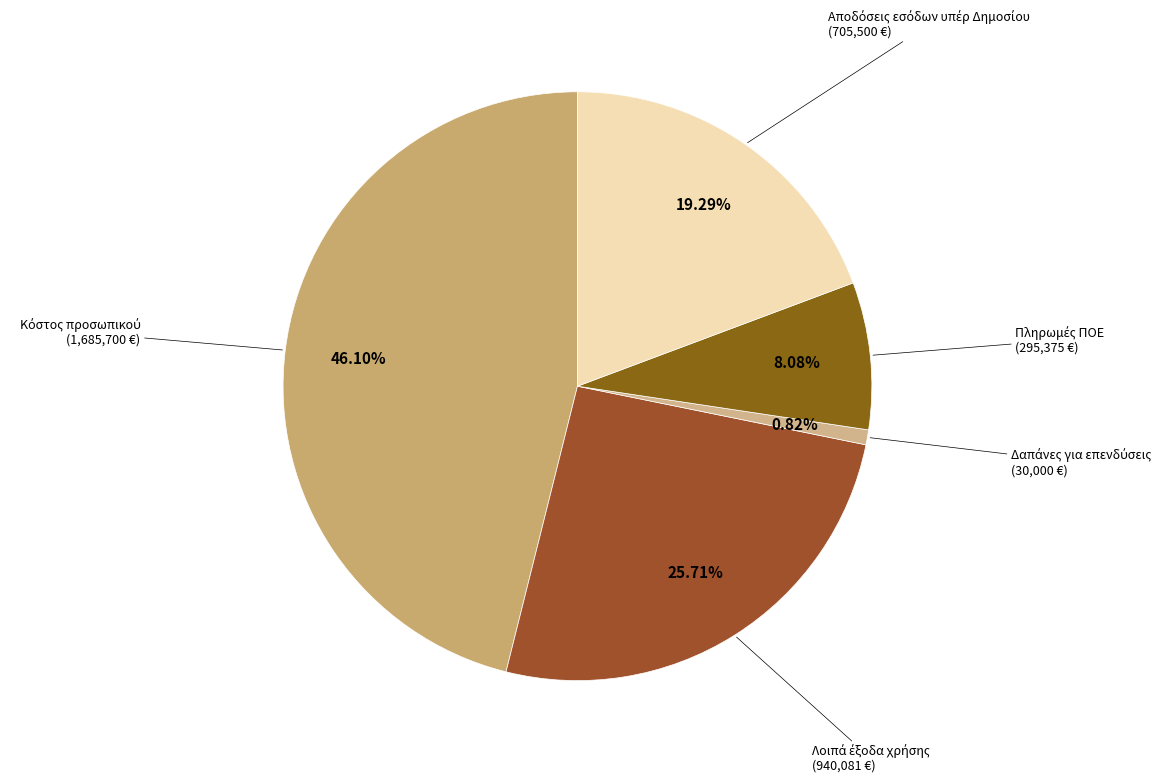

Is there any slice that represents more than half of the pie?

No